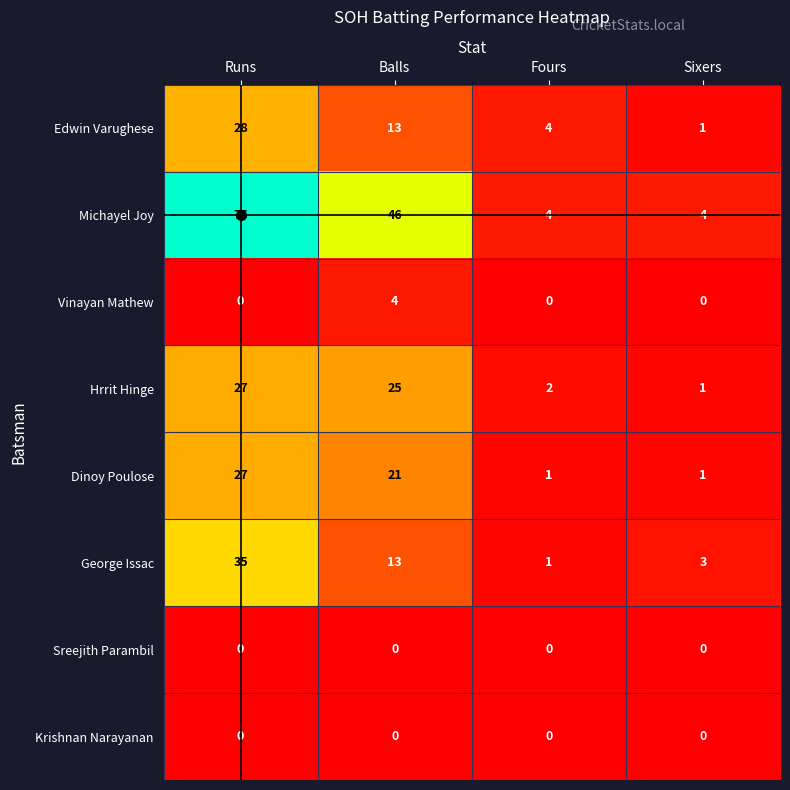

What is the greatest value displayed?

75